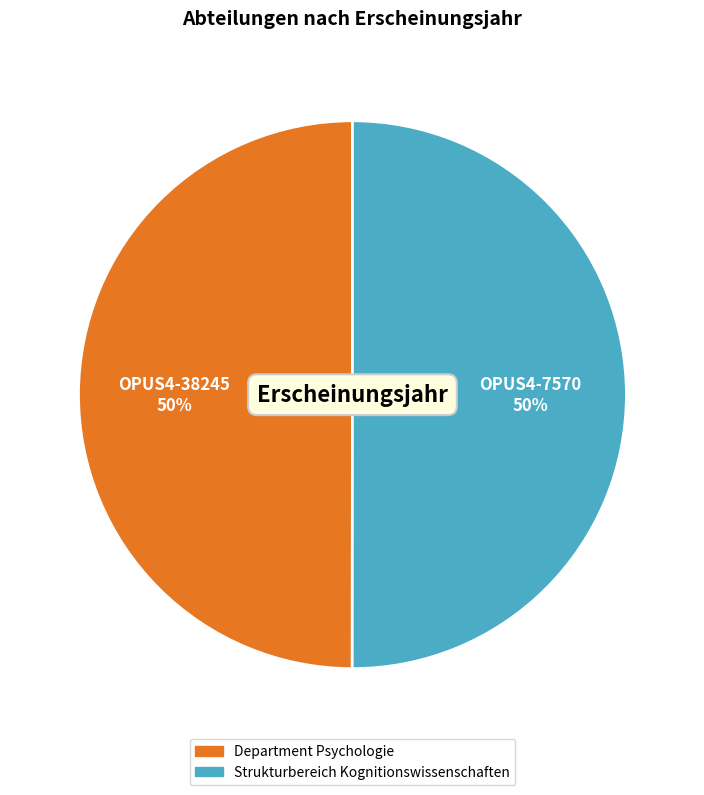

To the nearest percent, what is the average slice percentage?

50%